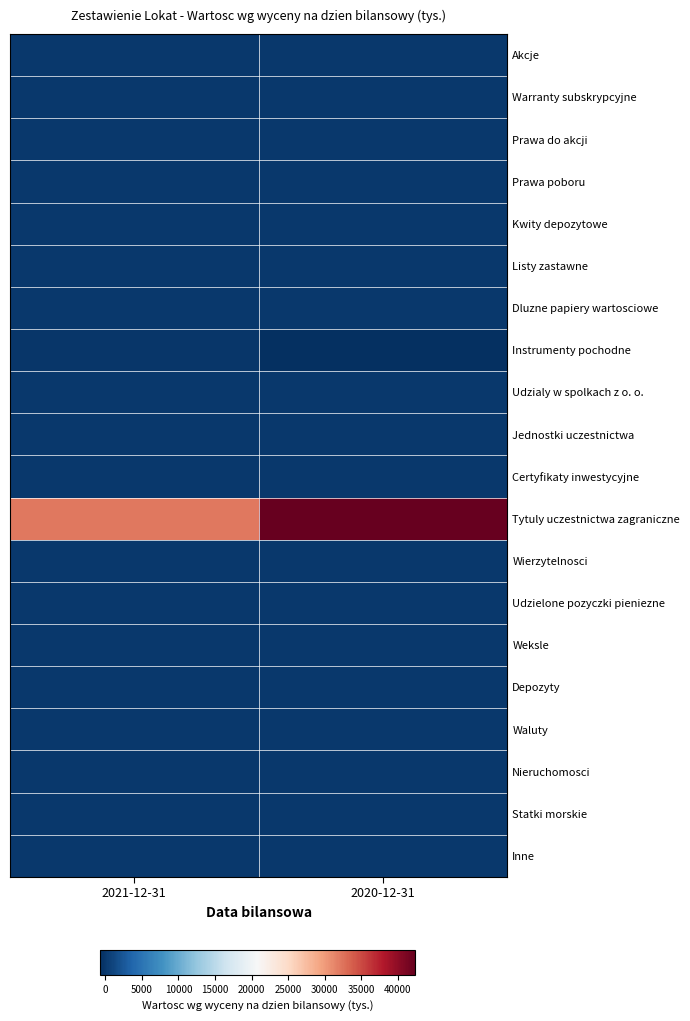

Which has a higher value, 2021-12-31 or 2020-12-31?

2021-12-31